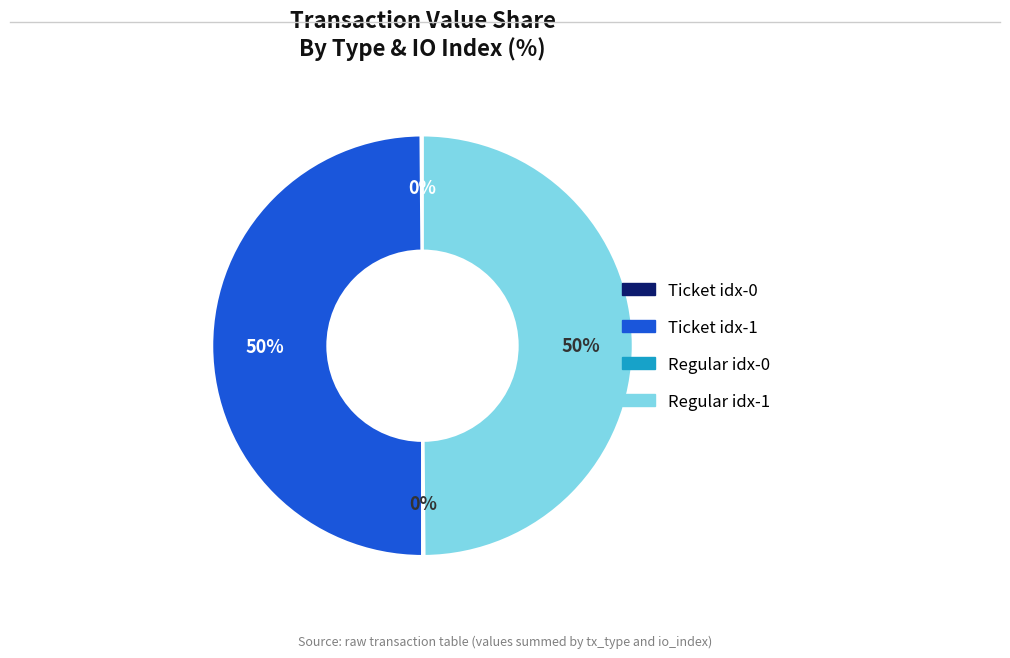

Is it true that Regular idx-1 is 44% of the pie?

False